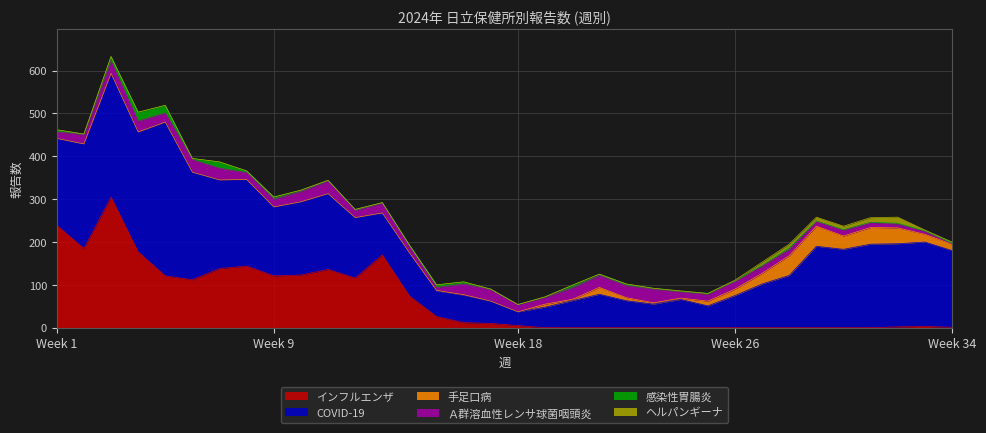

Which has a higher value, 26 or 11?

11